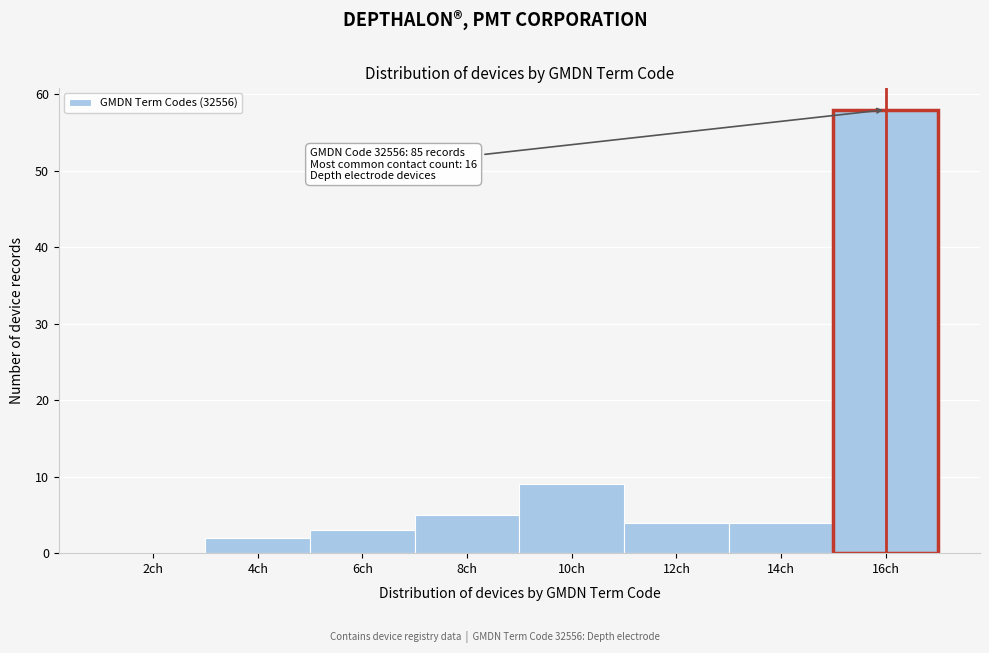

Reading right to left, transcribe all the data shown in this chart.

16ch=58	14ch=4	12ch=4	10ch=9	8ch=5	6ch=3	4ch=2	2ch=0